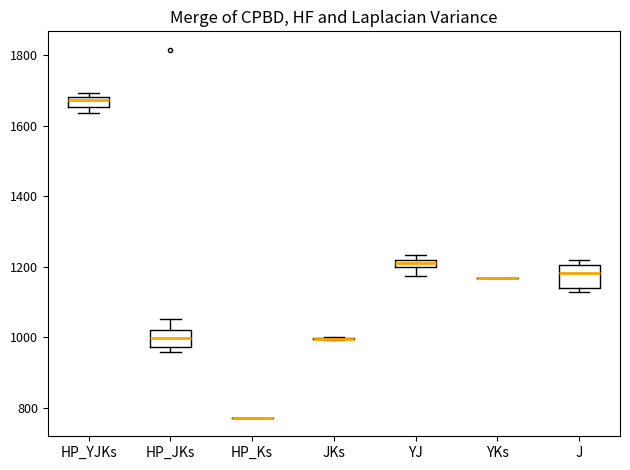

Where does the median line of the box for J sit on the y-axis? The values are not printed on the chart, so give them approximately, as read against the axis.

1180